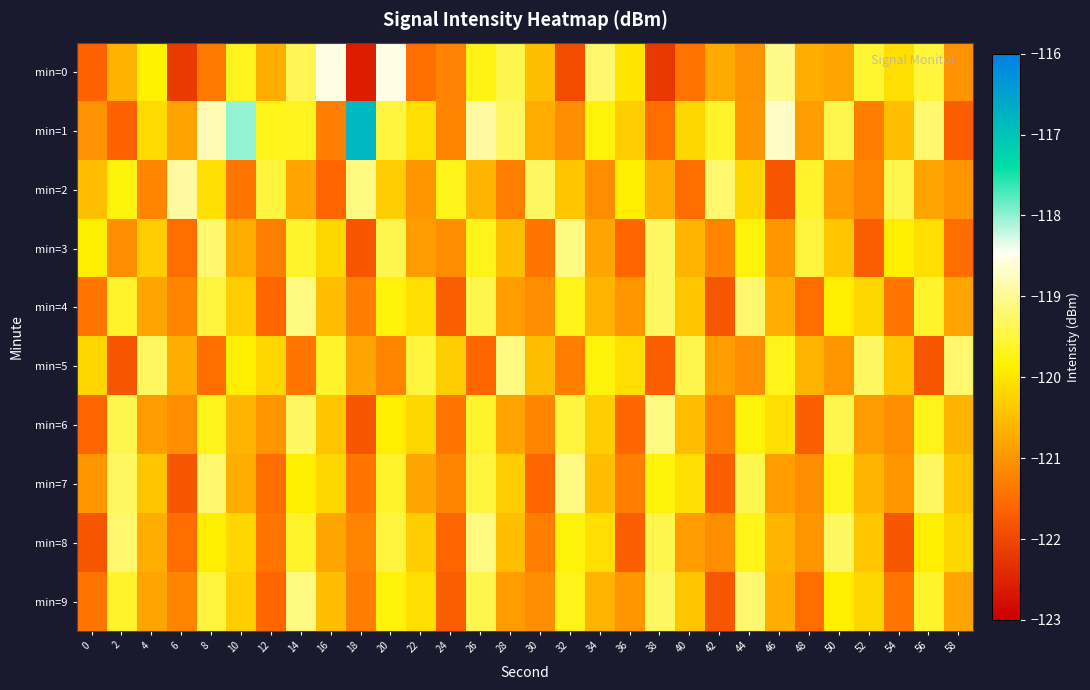

Which series has the widest spread of values?

min=1